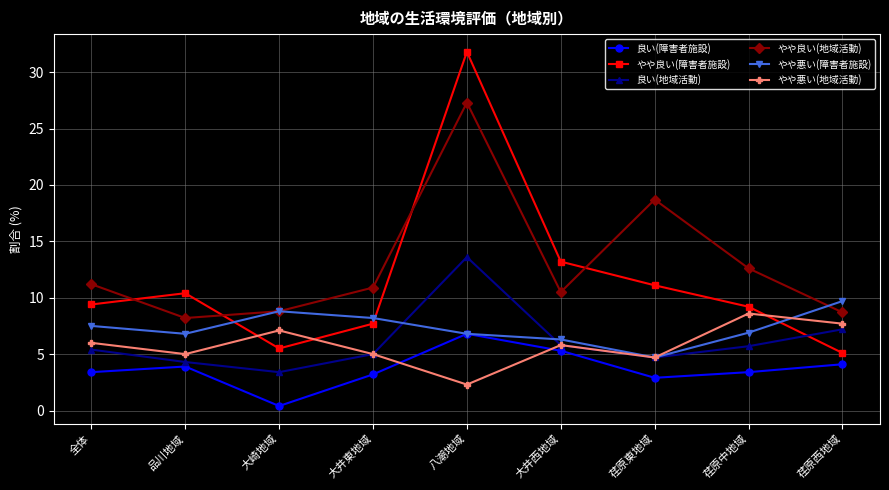

How many lines are shown in the chart?

6